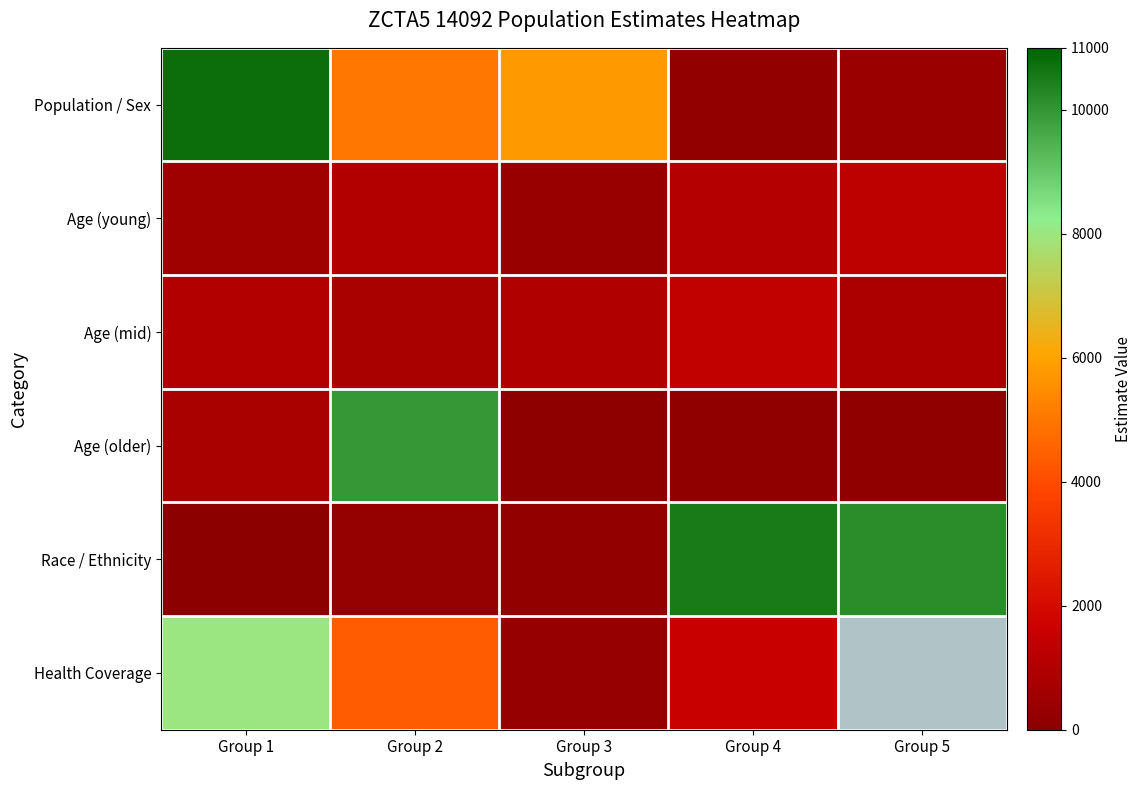

The value of Age (mid) at Group 1 is 1006.0. True or false?

True